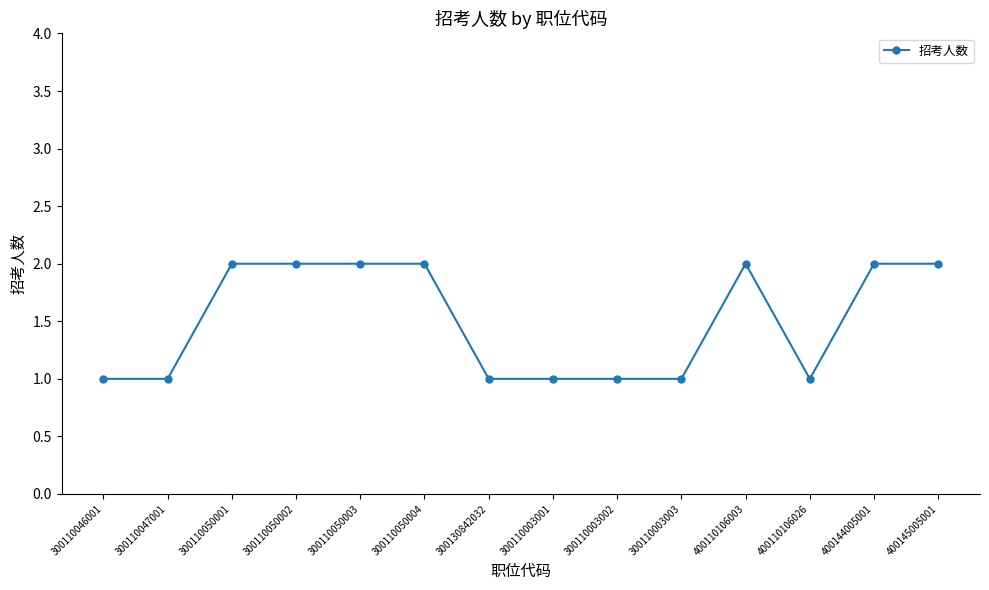

Reading left to right, transcribe all the data shown in this chart.

1	1	2	2	2	2	1	1	1	1	2	1	2	2